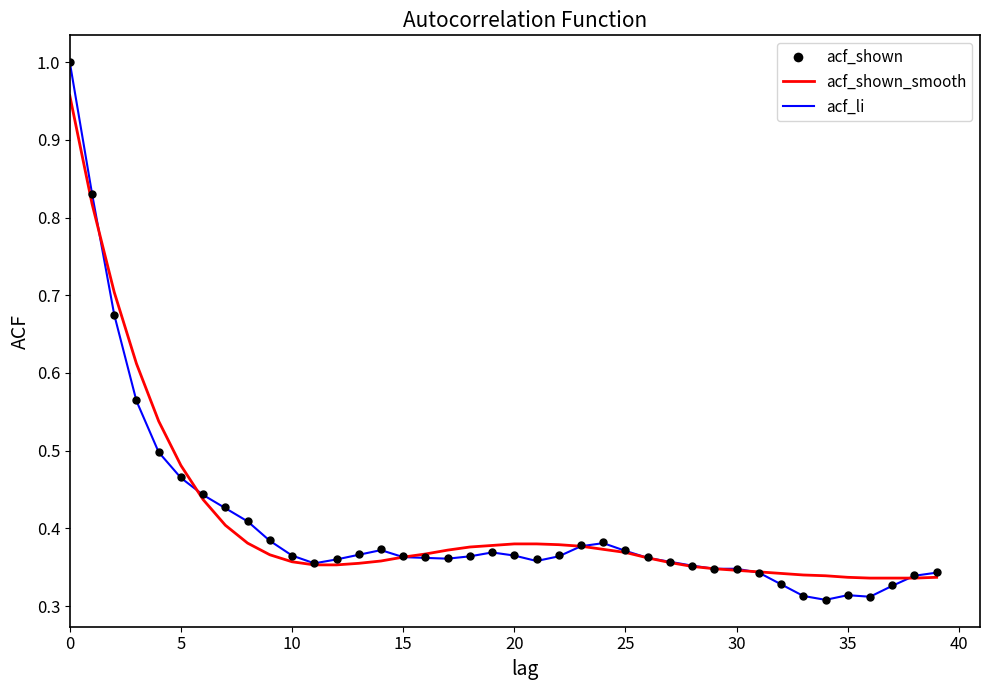

What are all the series names shown in the legend?

acf_shown, acf_shown_smooth, acf_li